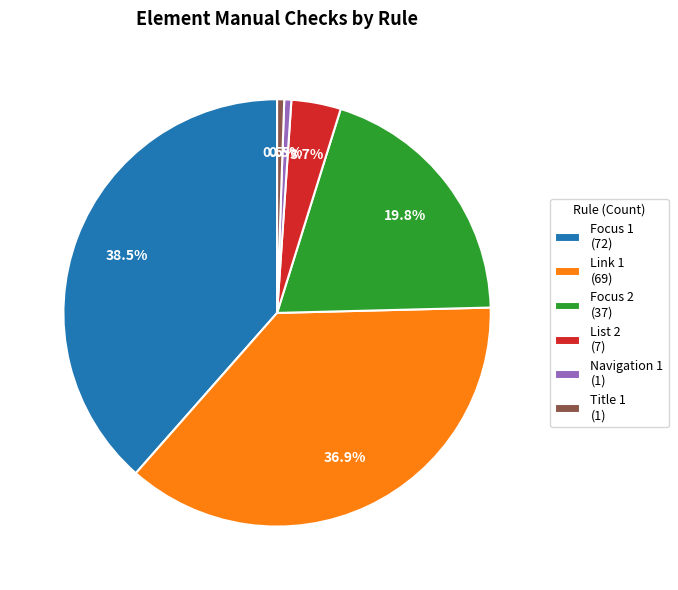

Do Title 1 and Focus 1 together represent more than half of the pie?

No